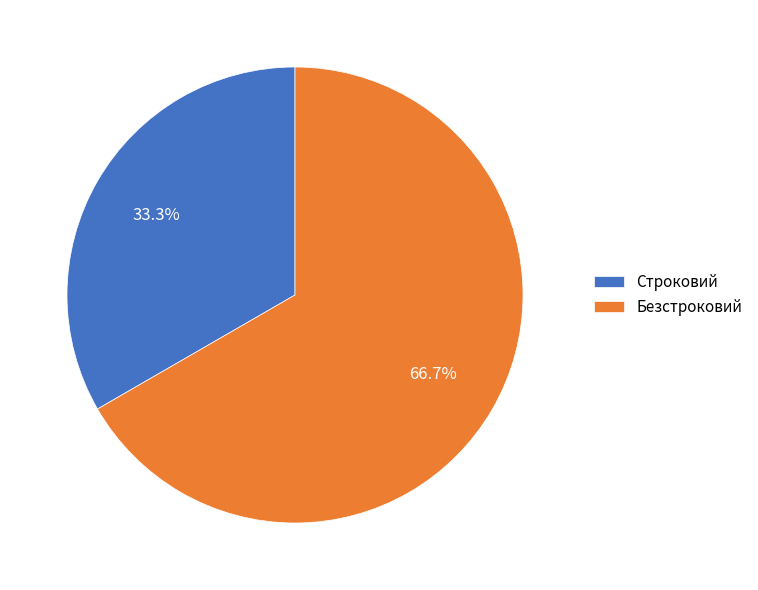

To the nearest percent, what is the combined percentage of Строковий and Безстроковий?

100%